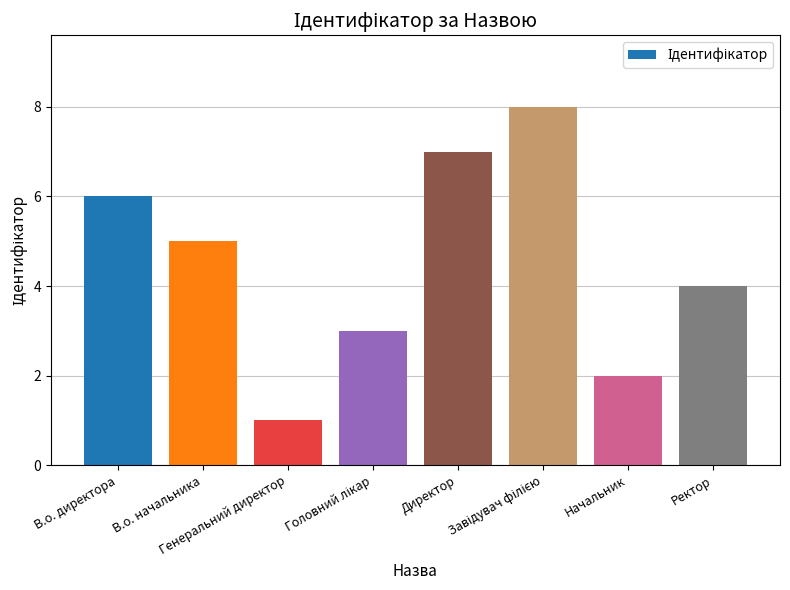

How many values are below 5?

4